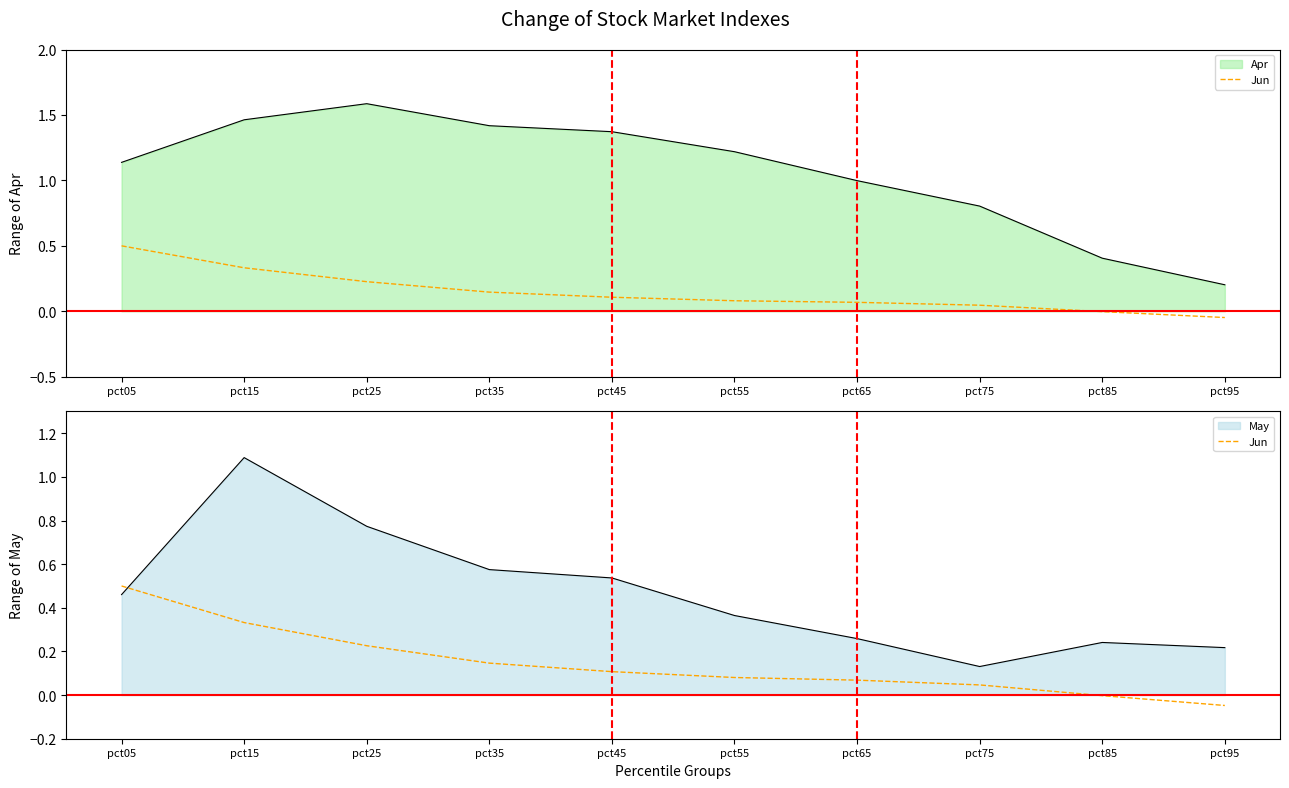

Is it true that the value at pct55 is 0.1?

False